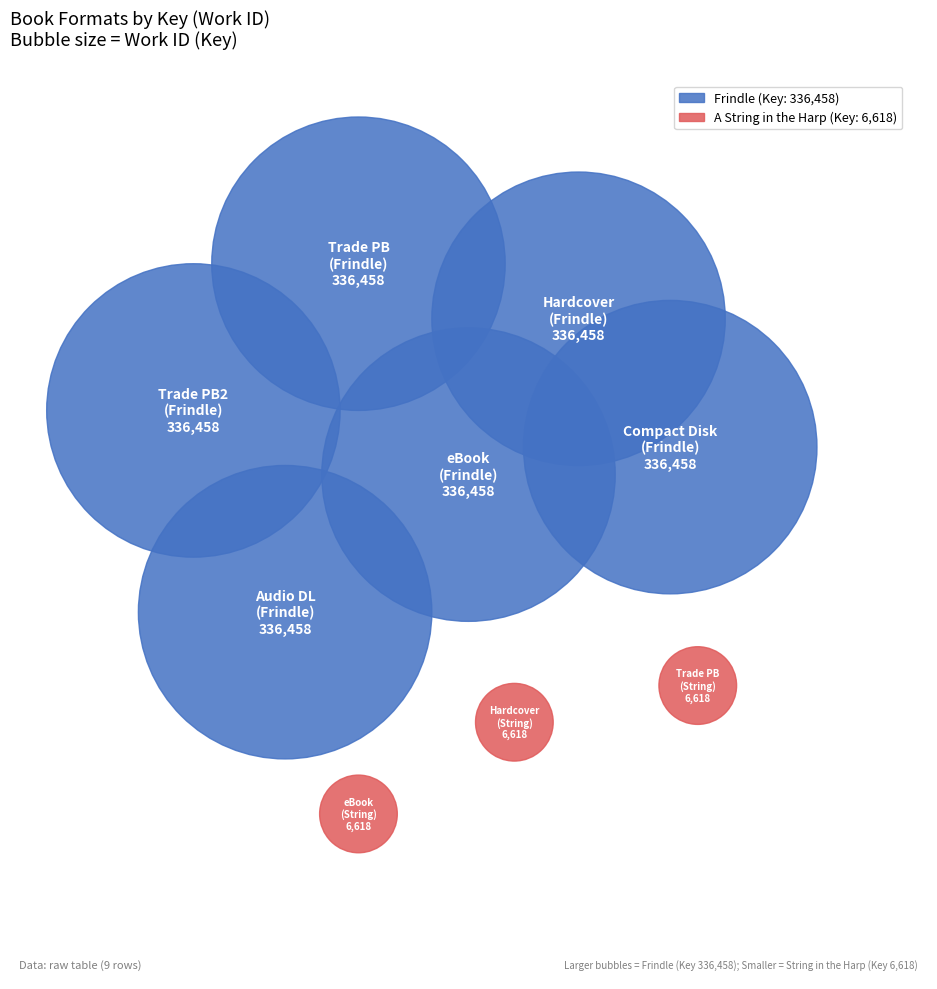

Approximately how many times larger is the value at Hardcover (Frindle) compared to Trade Paperback (Frindle)?

1.0